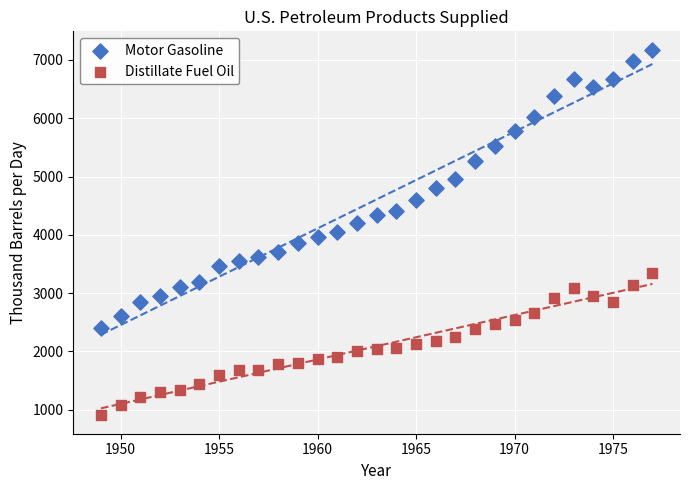

Which series reaches the minimum Y coordinate?

Distillate Fuel Oil